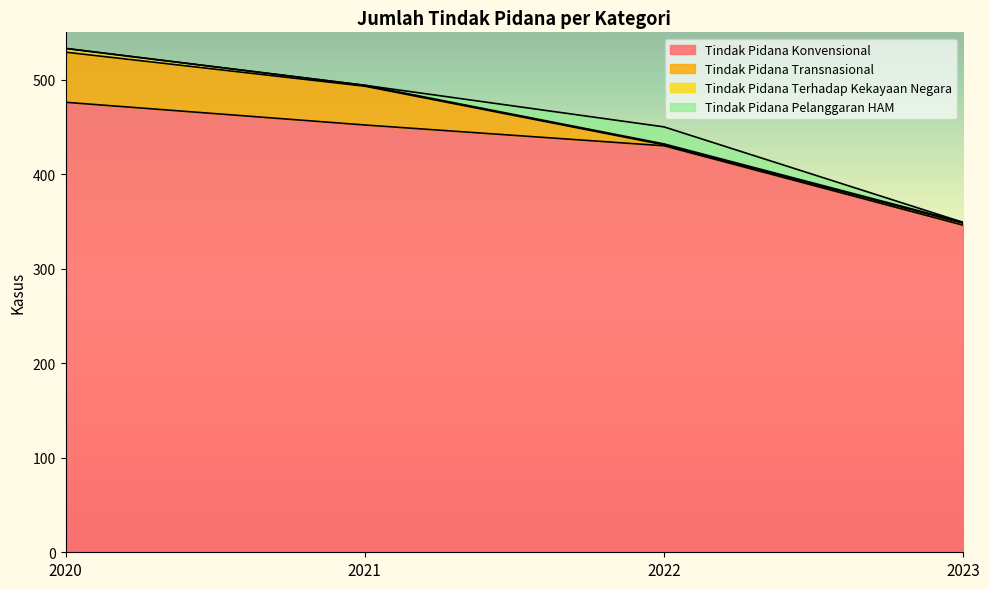

Rank the categories by Tindak Pidana Konvensional value from lowest to highest.

2023, 2022, 2021, 2020